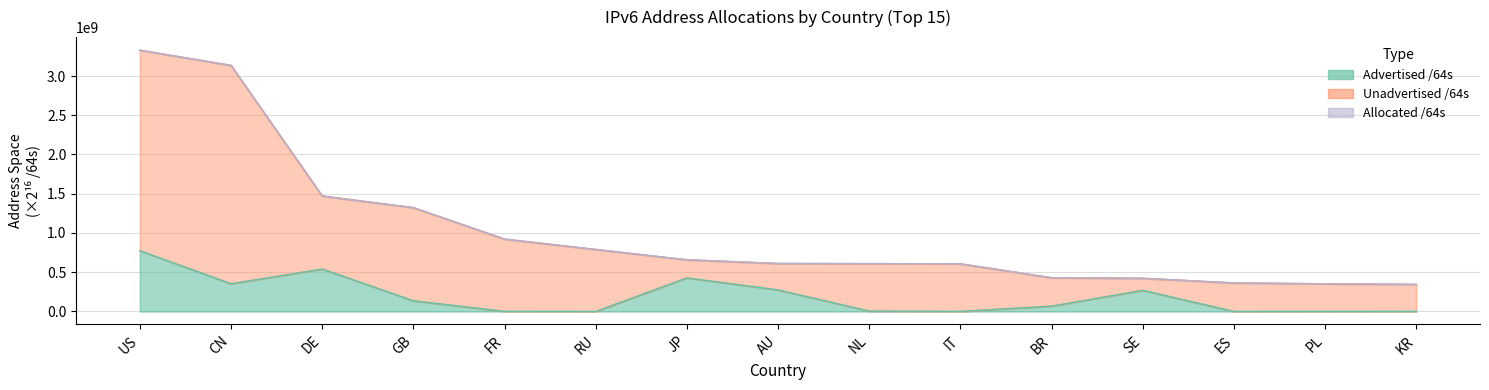

Read the Allocated /64s value at NL.

609091893.0